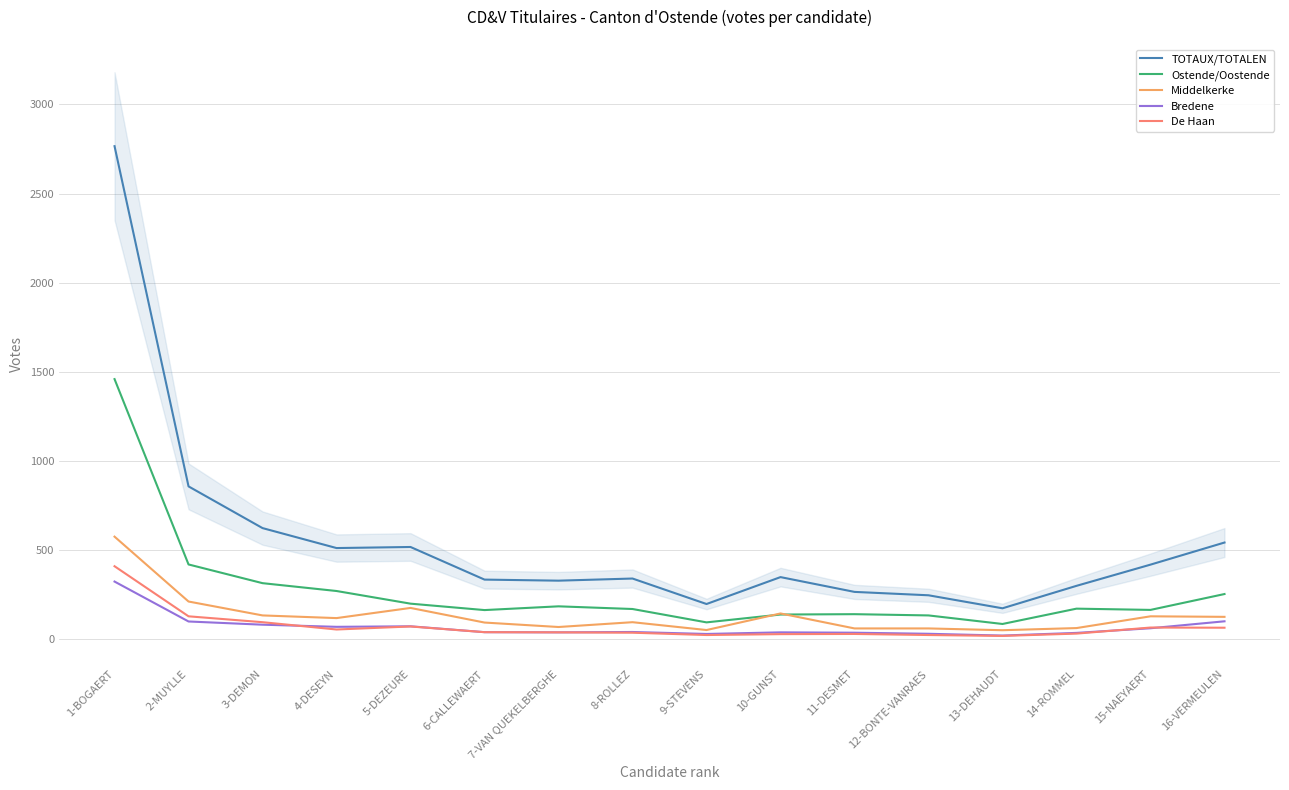

What is the sum of all Bredene values?

1110